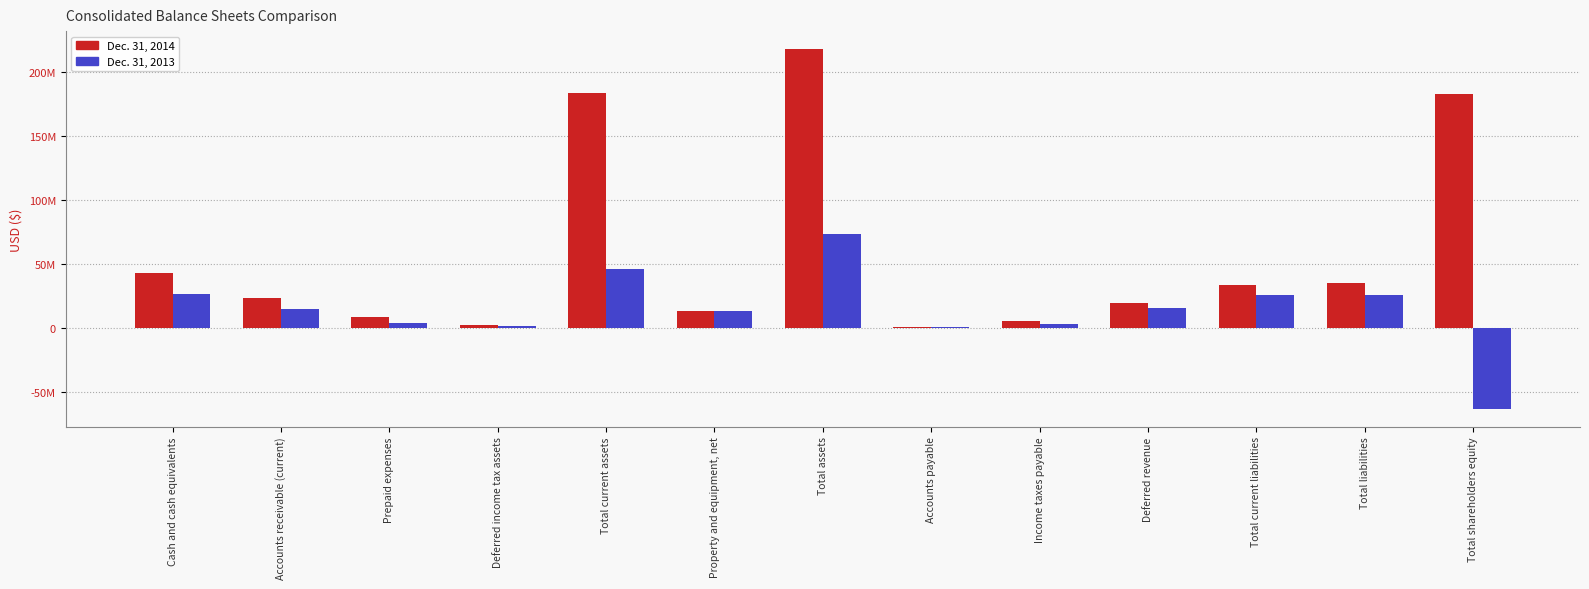

Are the bars grouped side by side (vs. stacked)?

Yes